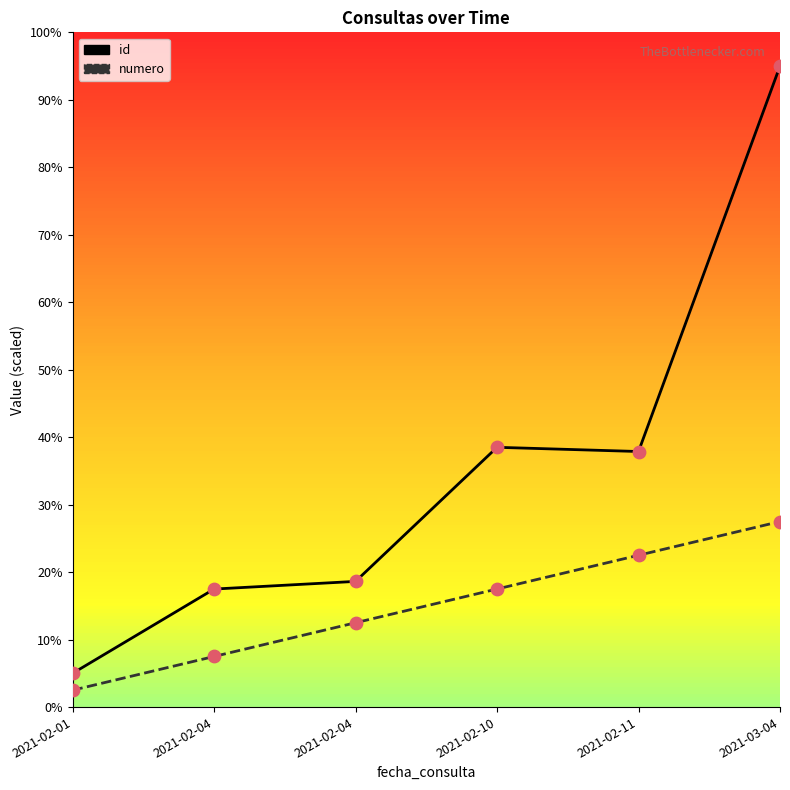

What are all the series names shown in the legend?

id, numero